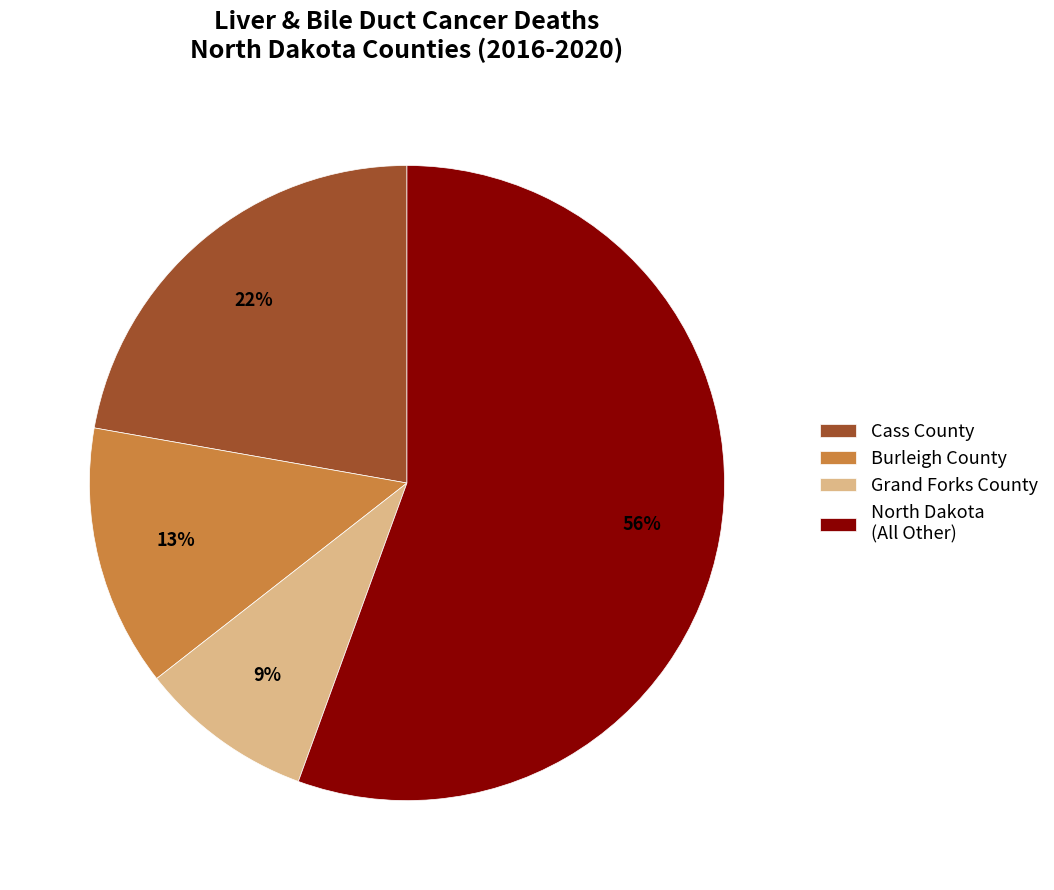

How many segments does this pie chart have?

4